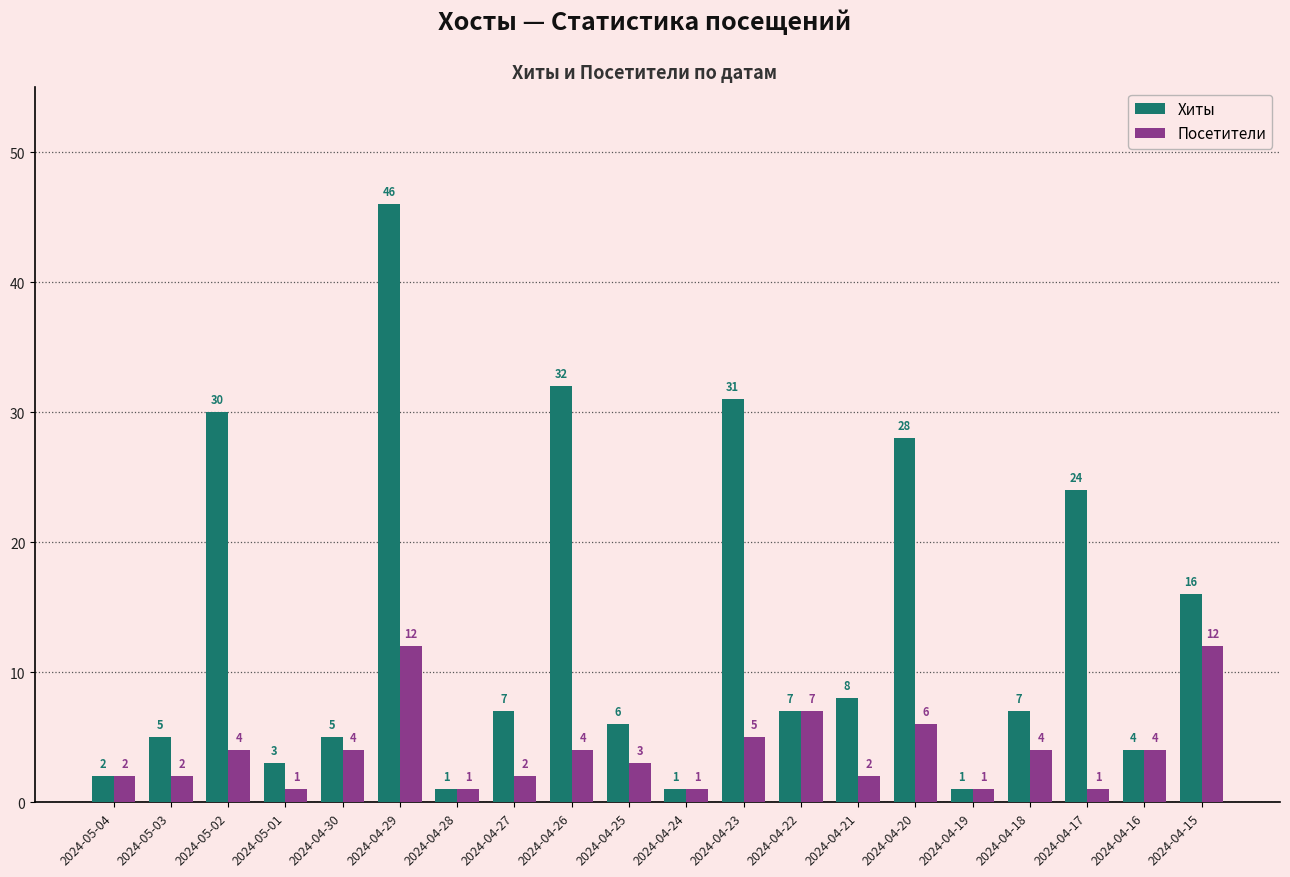

What is the difference between the highest and lowest values at 2024-04-21?

6